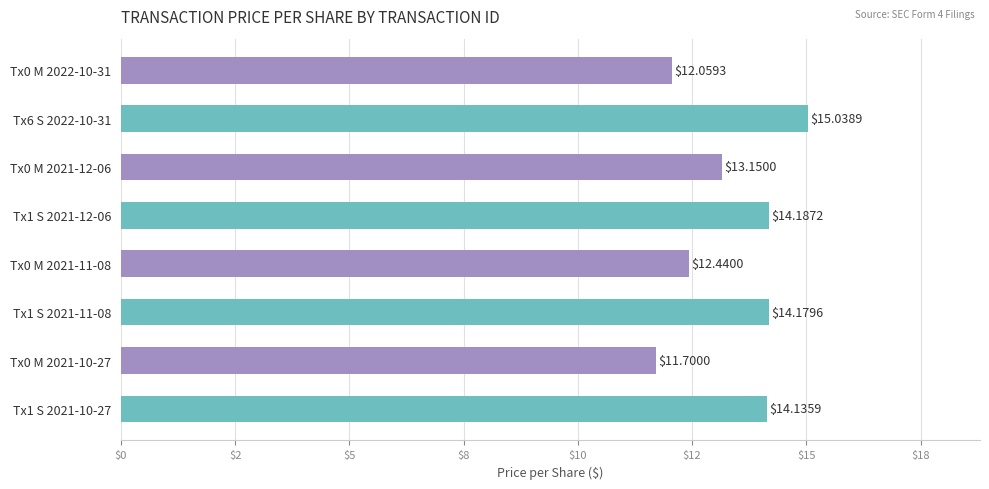

What is the sum of all values?

106.9